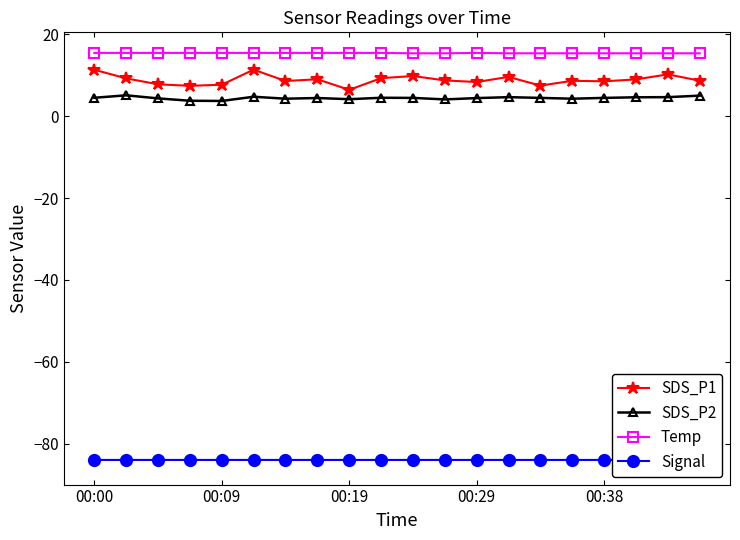

What position from the right is 6?

14